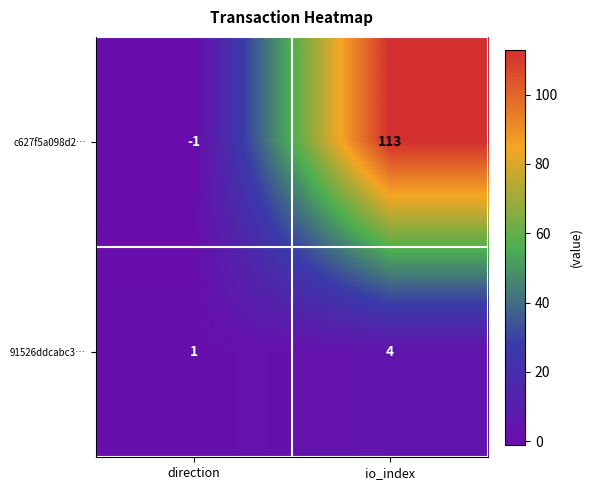

Which series has the largest total across all categories?

c627f5a098d2…